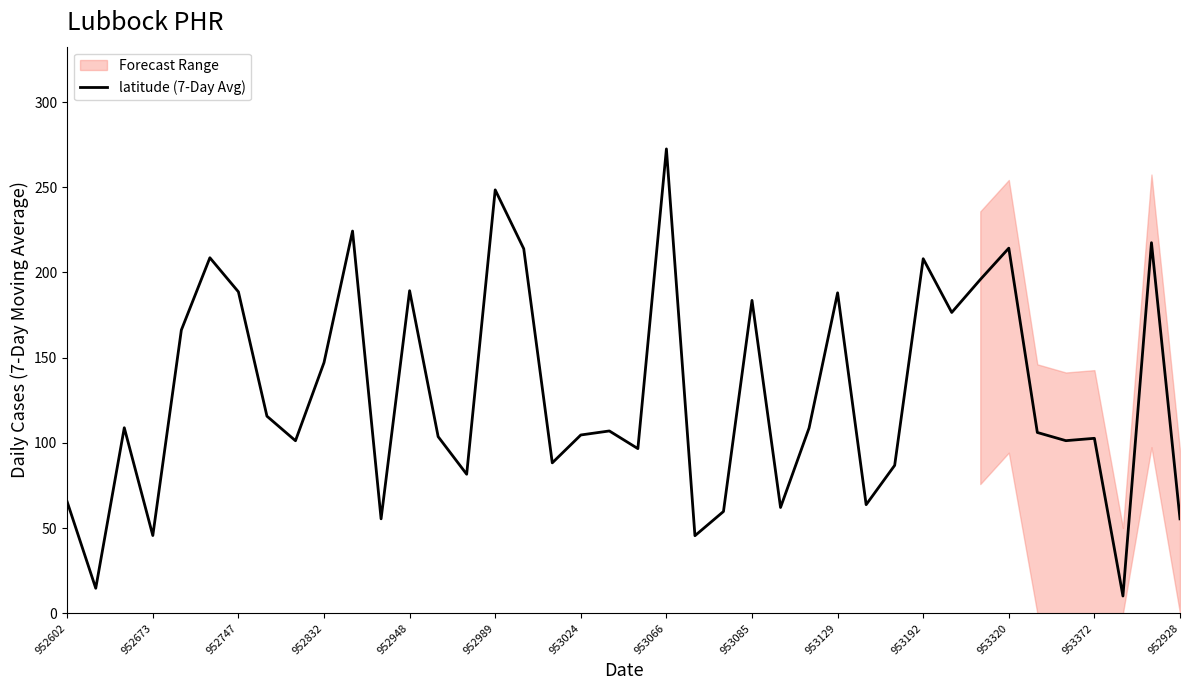

What is the highest value of the latitude (7-Day Avg) series?

272.5